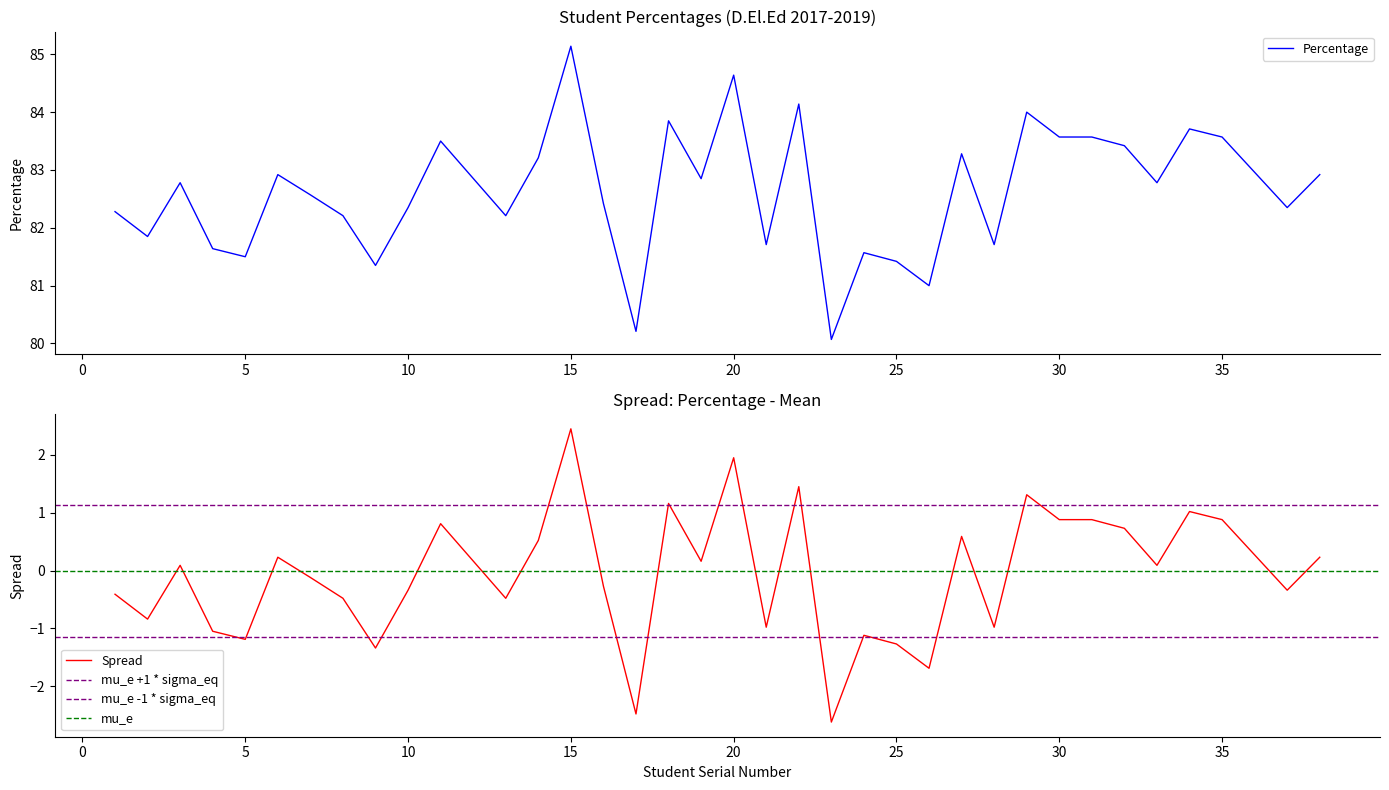

Which label corresponds to the smallest value in the chart?

23